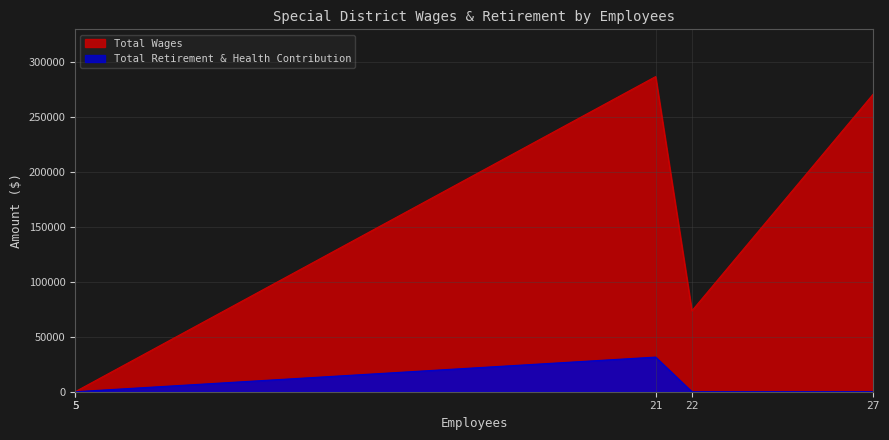

How many lines are shown in the chart?

2